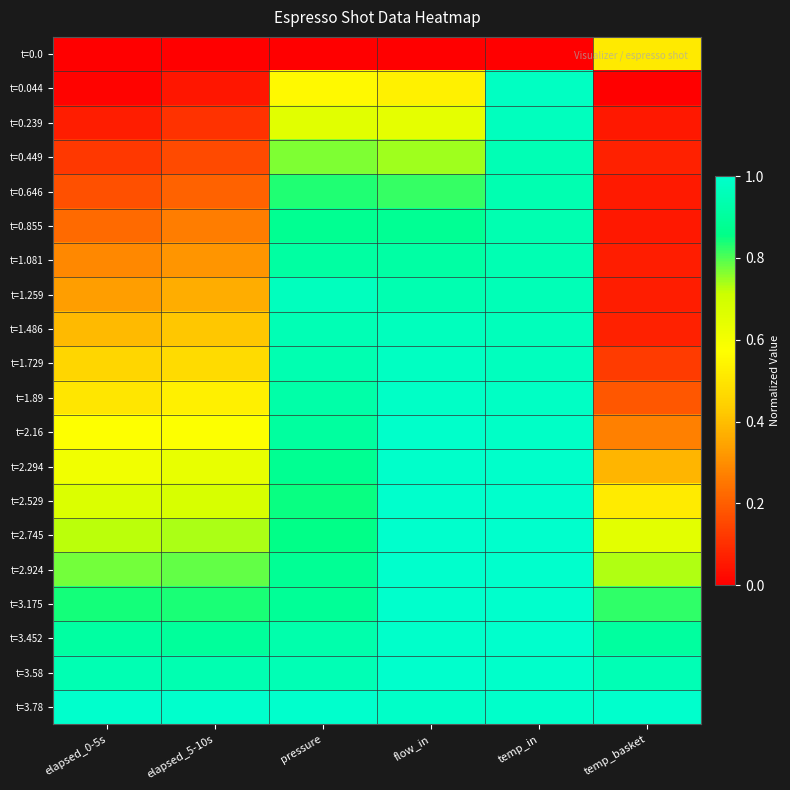

What is the total value across all series at elapsed_5-10s?

10.0